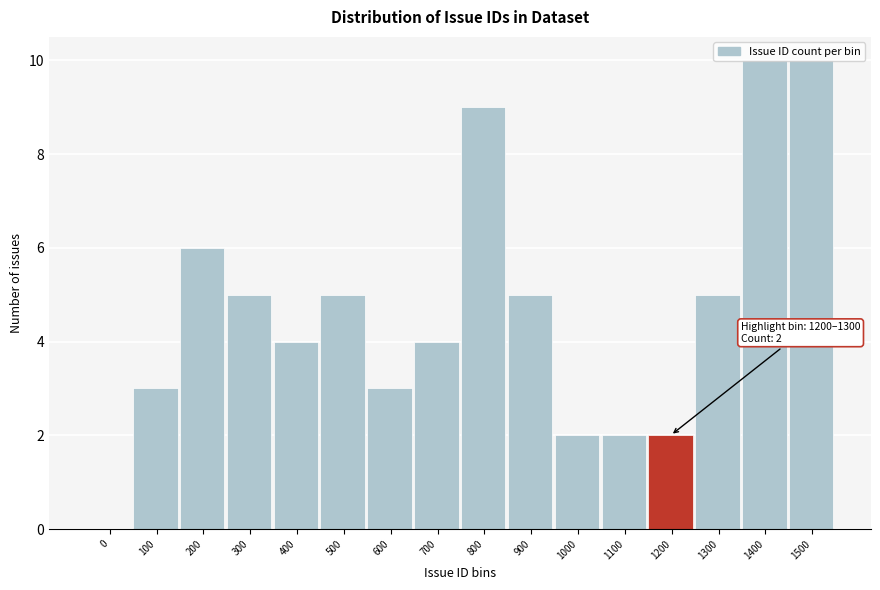

What is the maximum value shown in the chart?

10